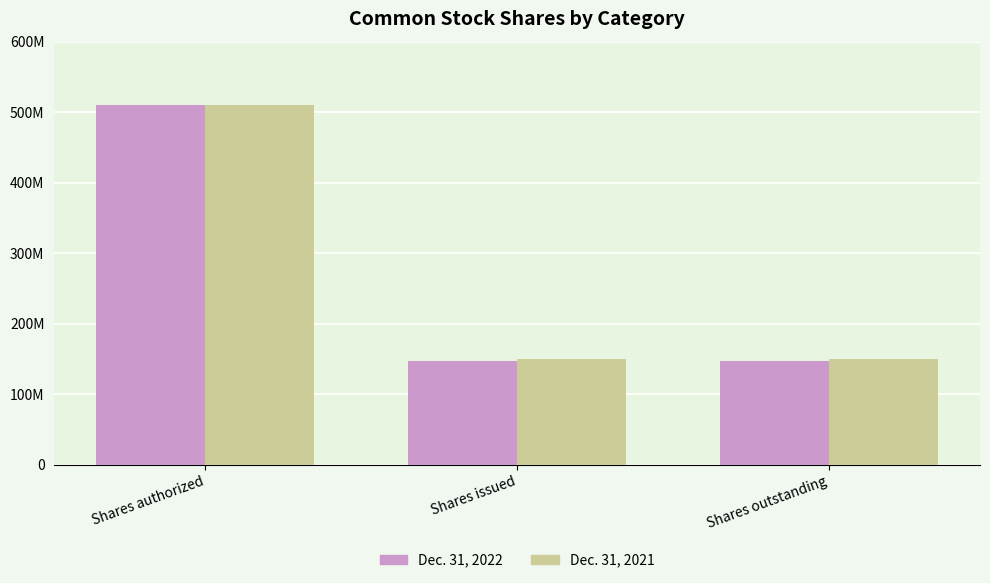

Are the bars grouped side by side (vs. stacked)?

Yes